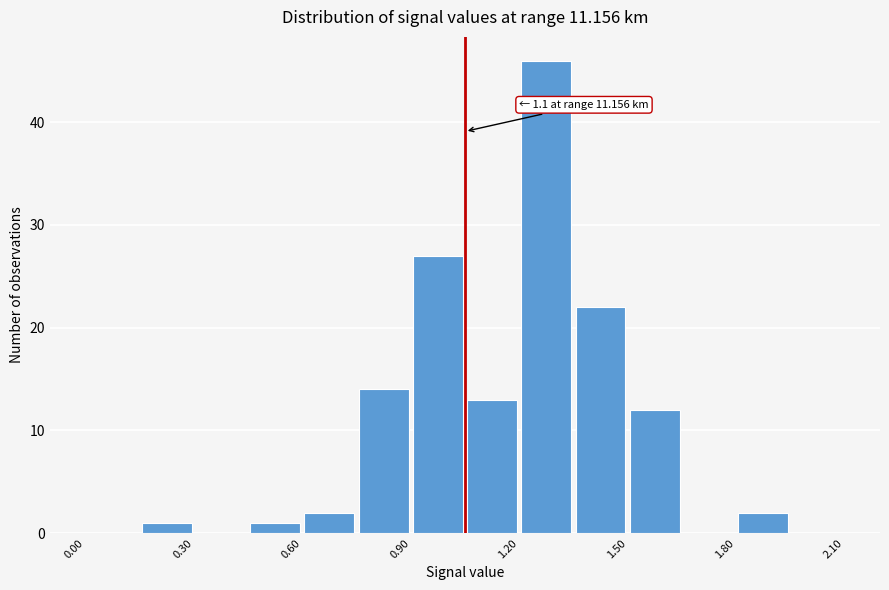

Around what value on the x-axis is the tallest bar? Give the approximate position of its centre, as read against the axis.

1.30